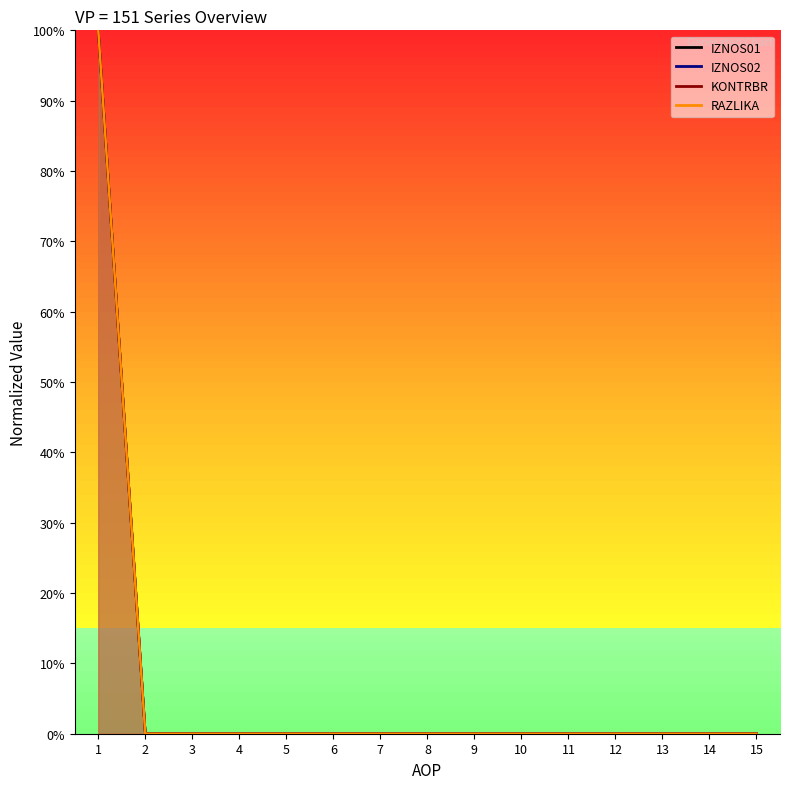

Reading right to left, extract all data points from this chart.

IZNOS01: 15=0	14=0	13=0	12=0	11=0	10=0	9=0	8=0	7=0	6=0	5=0	4=0	3=0	2=0	1=100
IZNOS02: 15=0	14=0	13=0	12=0	11=0	10=0	9=0	8=0	7=0	6=0	5=0	4=0	3=0	2=0	1=100
KONTRBR: 15=0	14=0	13=0	12=0	11=0	10=0	9=0	8=0	7=0	6=0	5=0	4=0	3=0	2=0	1=100
RAZLIKA: 15=0	14=0	13=0	12=0	11=0	10=0	9=0	8=0	7=0	6=0	5=0	4=0	3=0	2=0	1=100